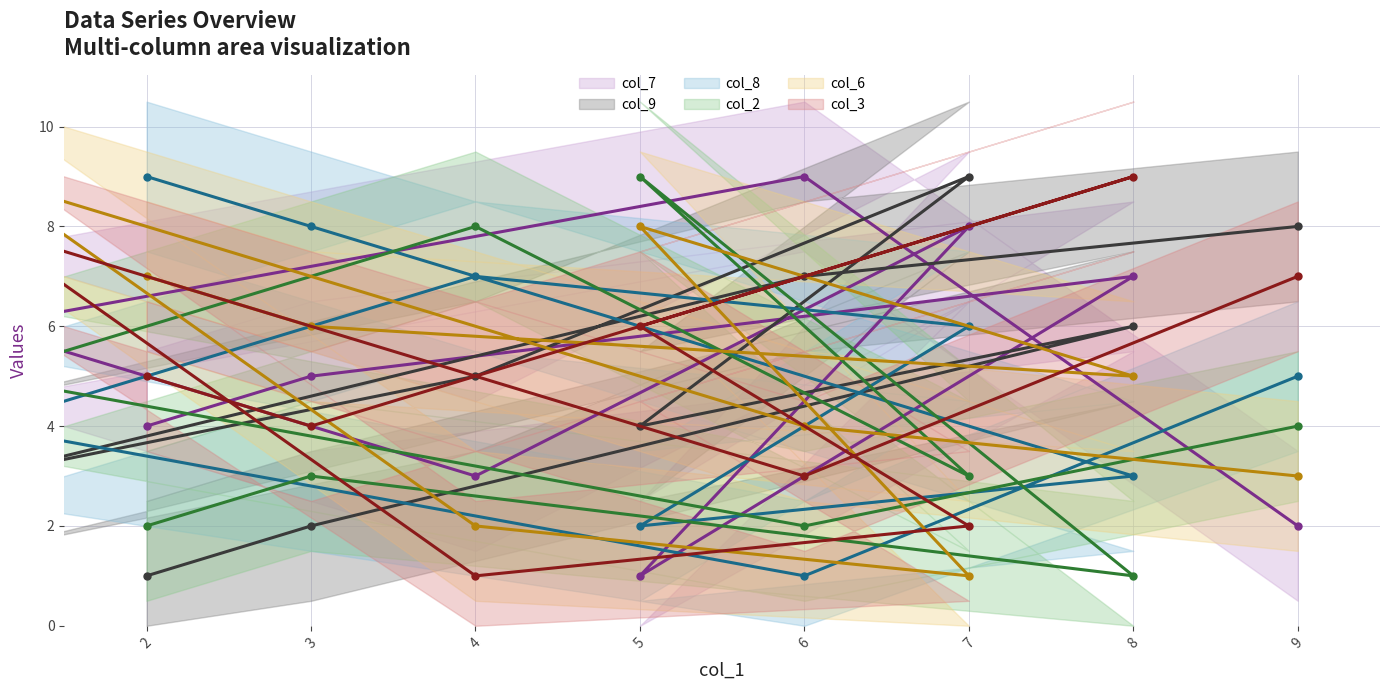

Where is the first local minimum for col_6 (line)?

8